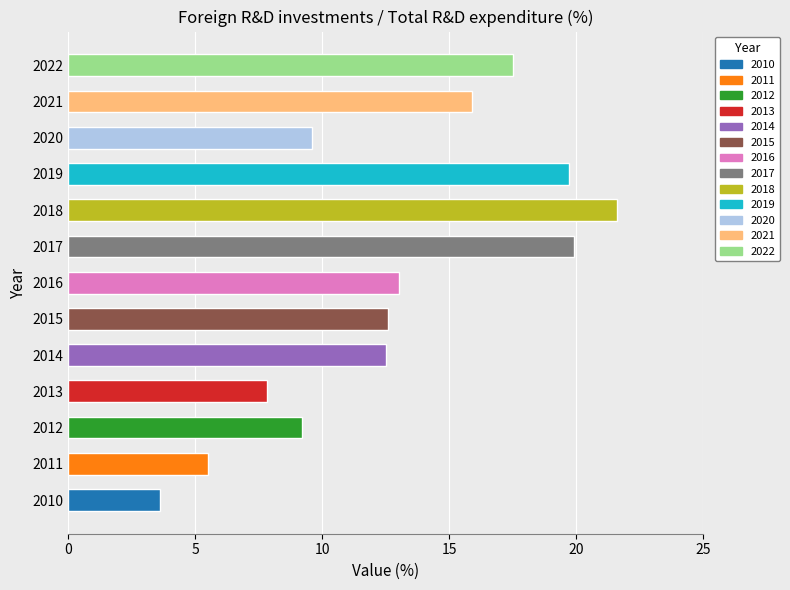

What is the change in value from 2017 to 2021?

-4.0